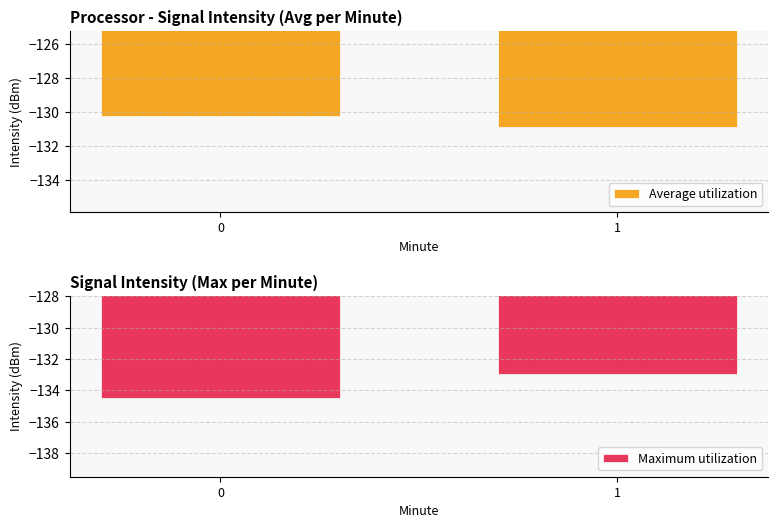

Which series changed the most between 0 and 1?

Maximum utilization